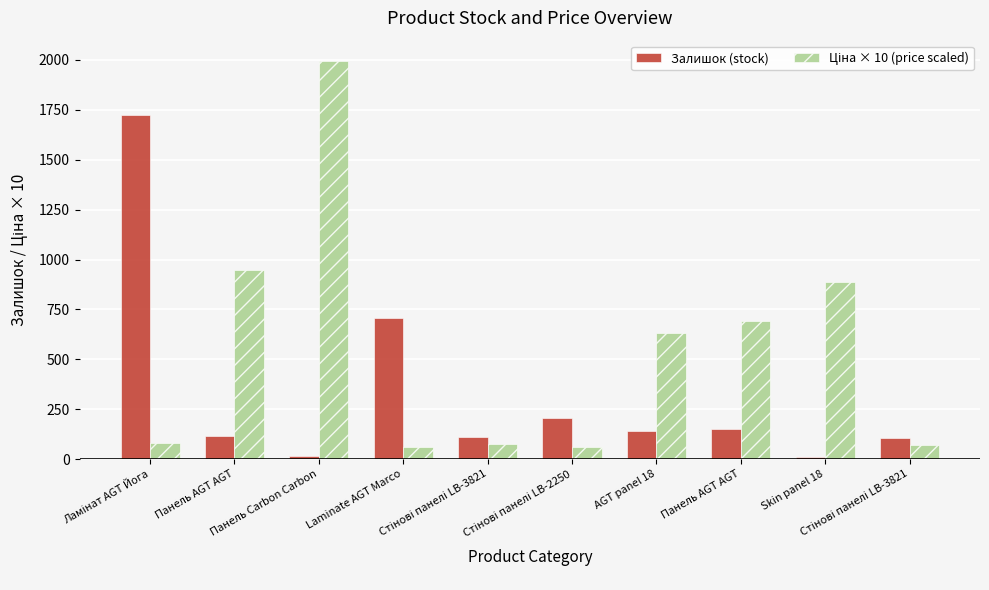

Does the chart contain stacked bars?

No